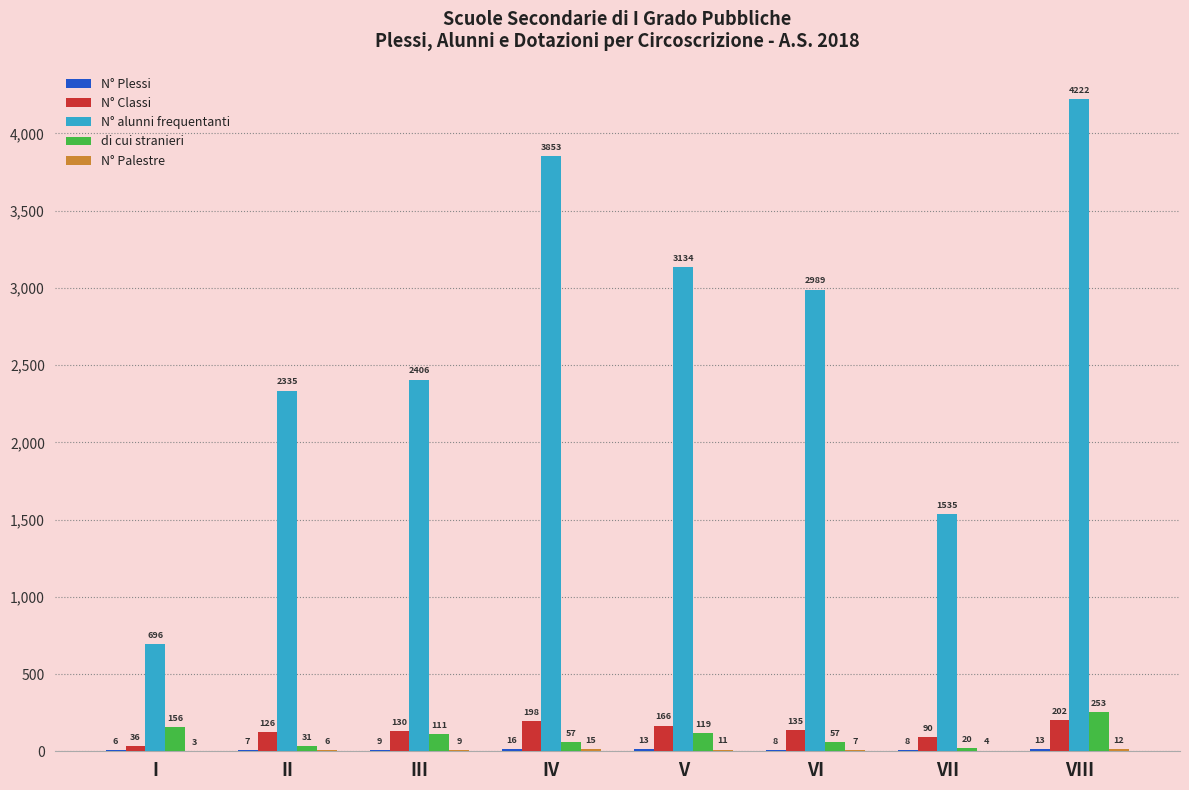

What is the total value across all series at VII?

1657